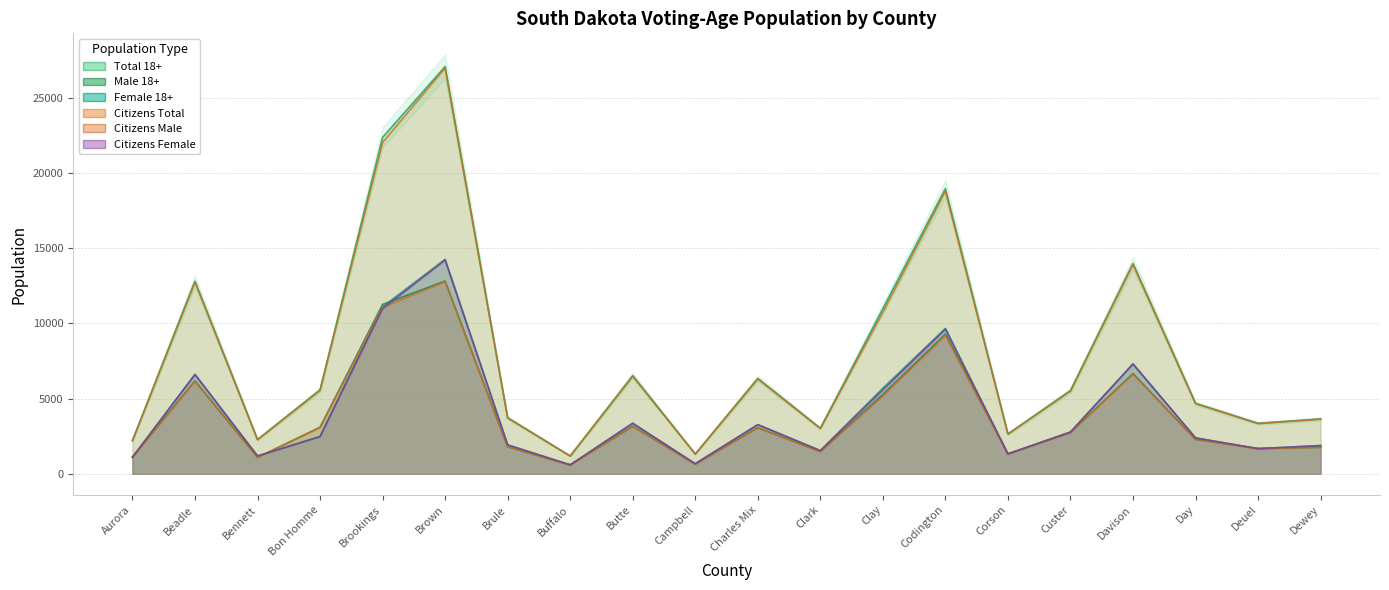

Which series has the largest total across all categories?

Total 18+